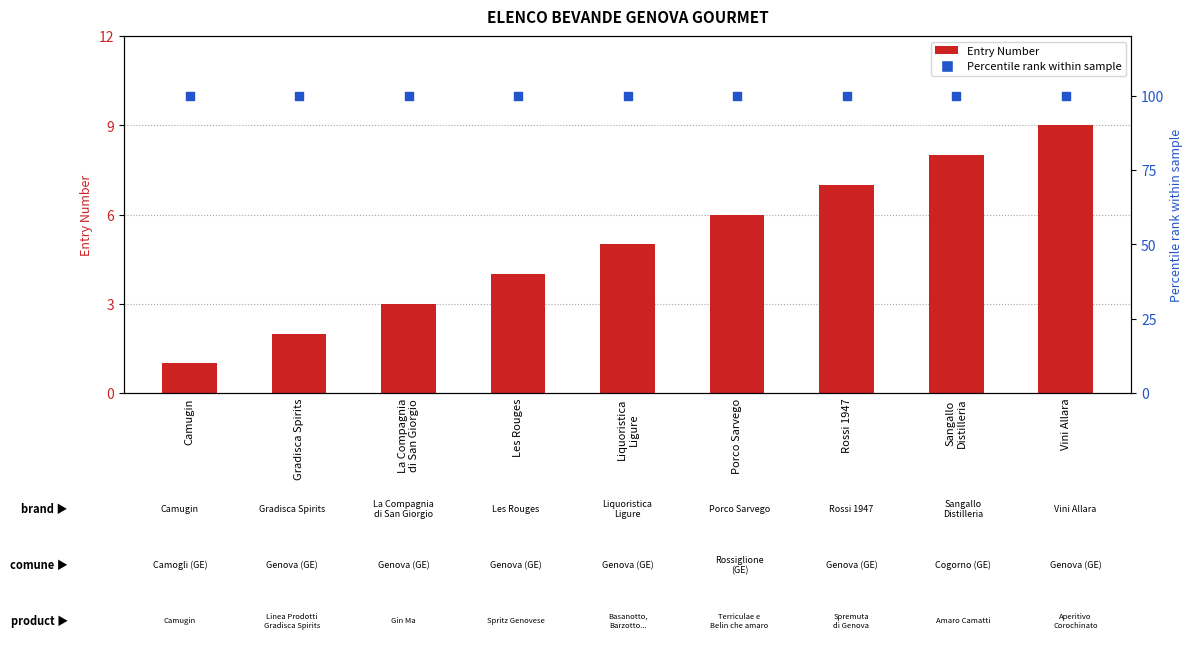

At which category is the sum across all series the highest?

Vini Allara